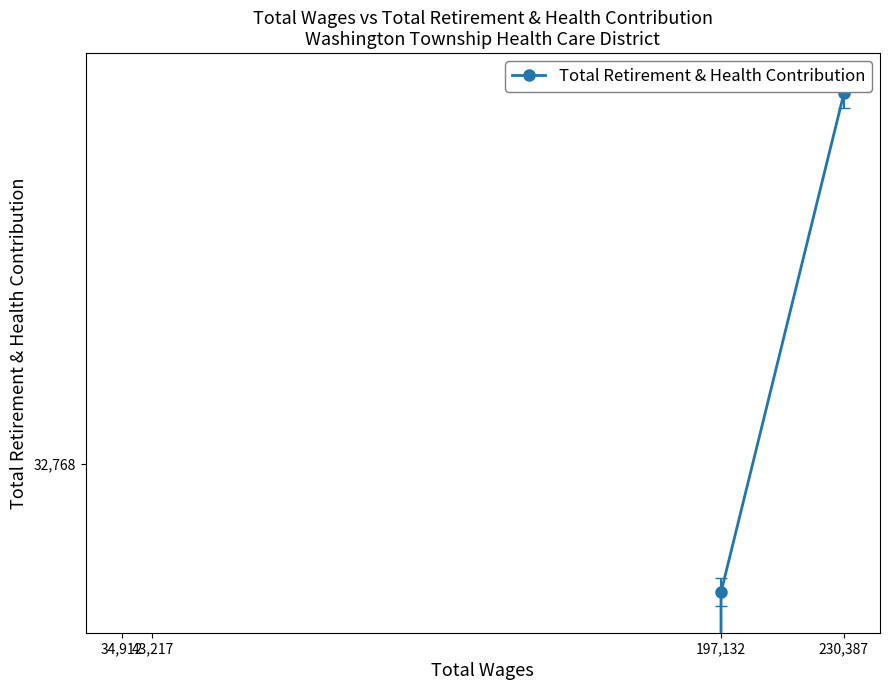

Which label corresponds to the largest value in the chart?

230,387